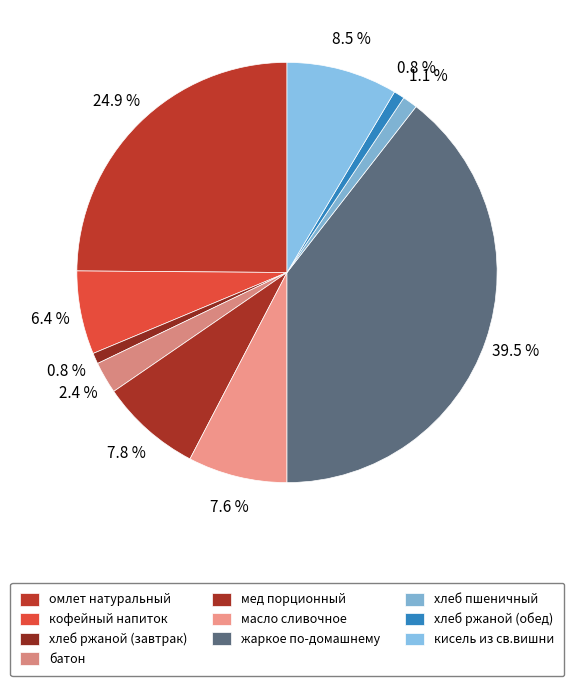

Which category has the smallest portion of the pie?

хлеб ржаной (завтрак)